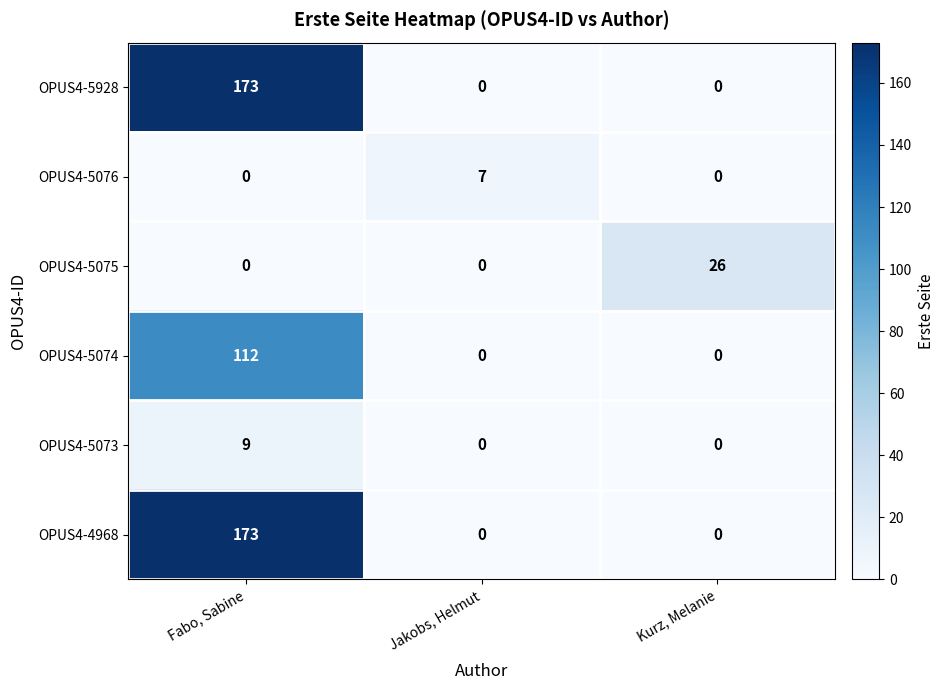

What is the spread (max minus min) of values at Fabo, Sabine?

173